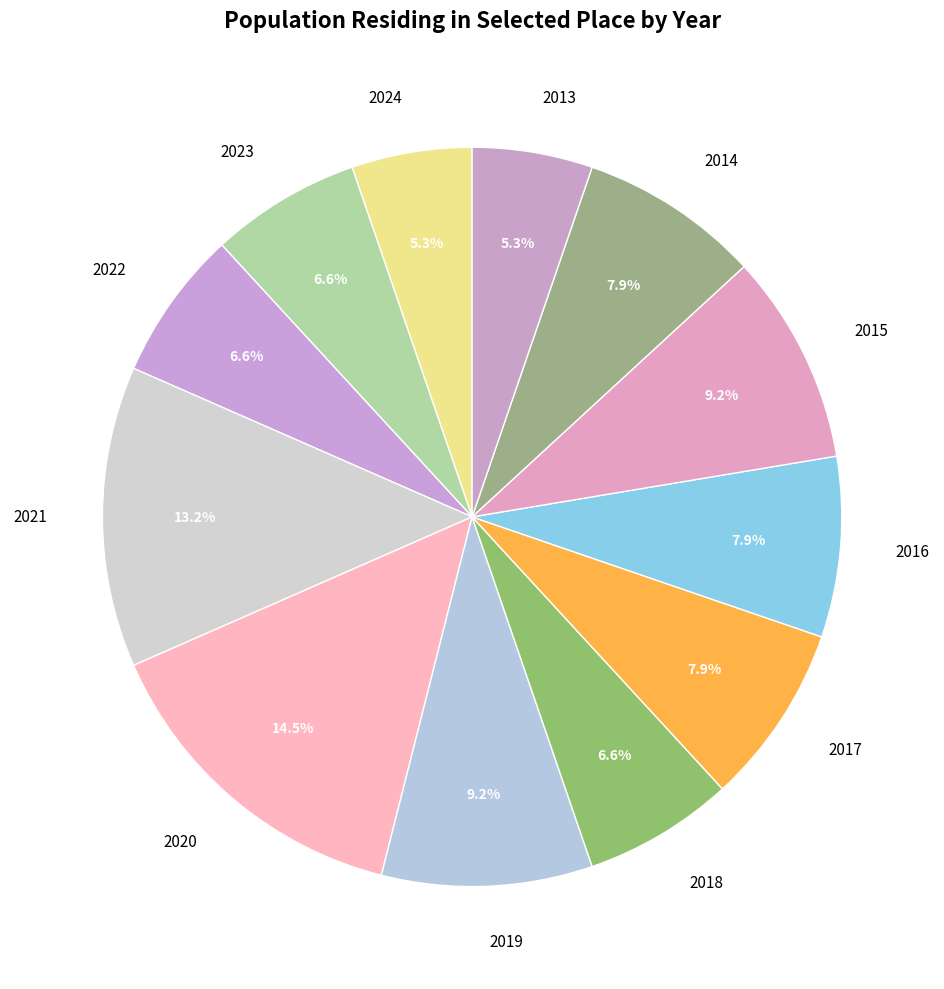

Which slice is the largest?

2020